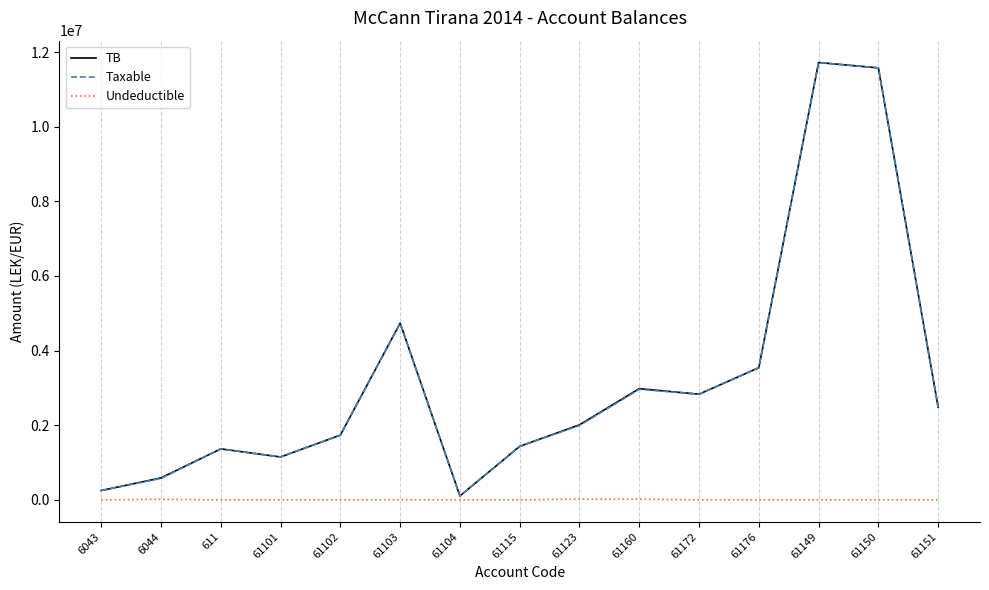

What is the total value across all series at 611?

2732137.1